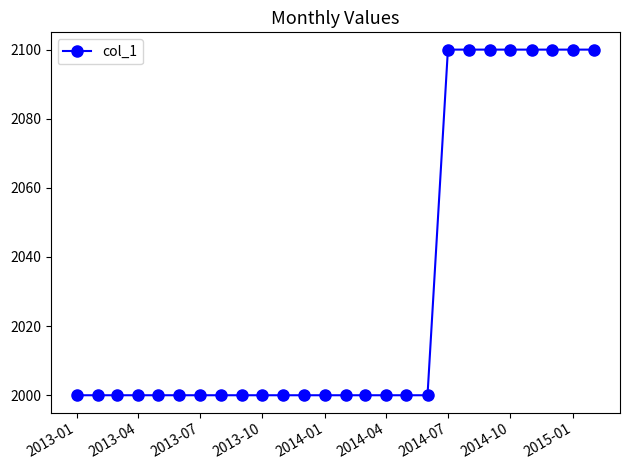

What is the smallest value displayed?

2000